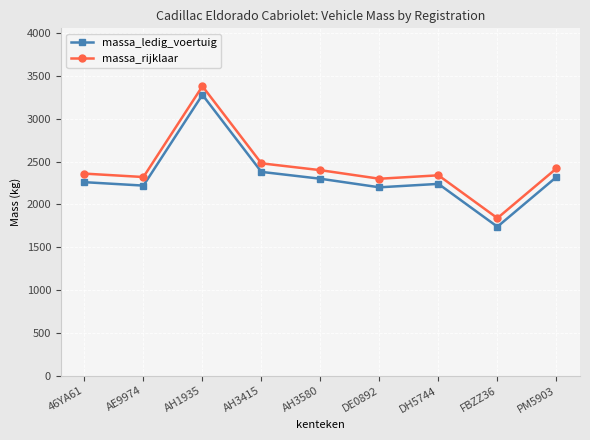

Reading left to right, list all the values displayed in this chart.

massa_ledig_voertuig: 2260	2220	3280	2380	2300	2200	2240	1740	2320
massa_rijklaar: 2360	2320	3380	2480	2400	2300	2340	1840	2420